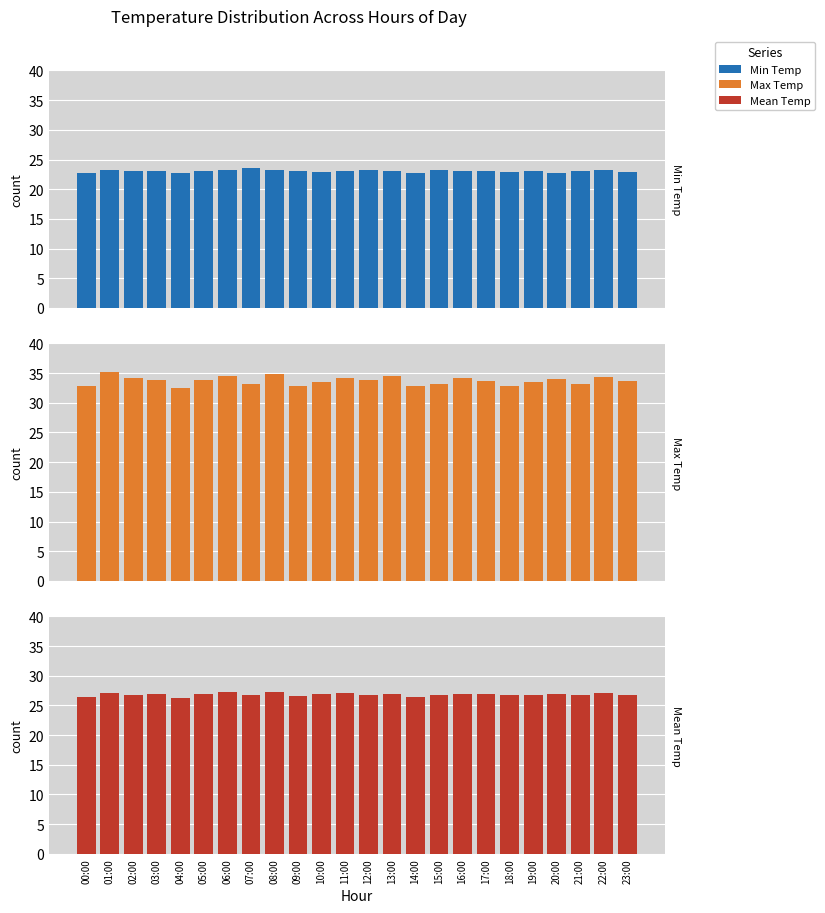

How many groups of bars are there?

24